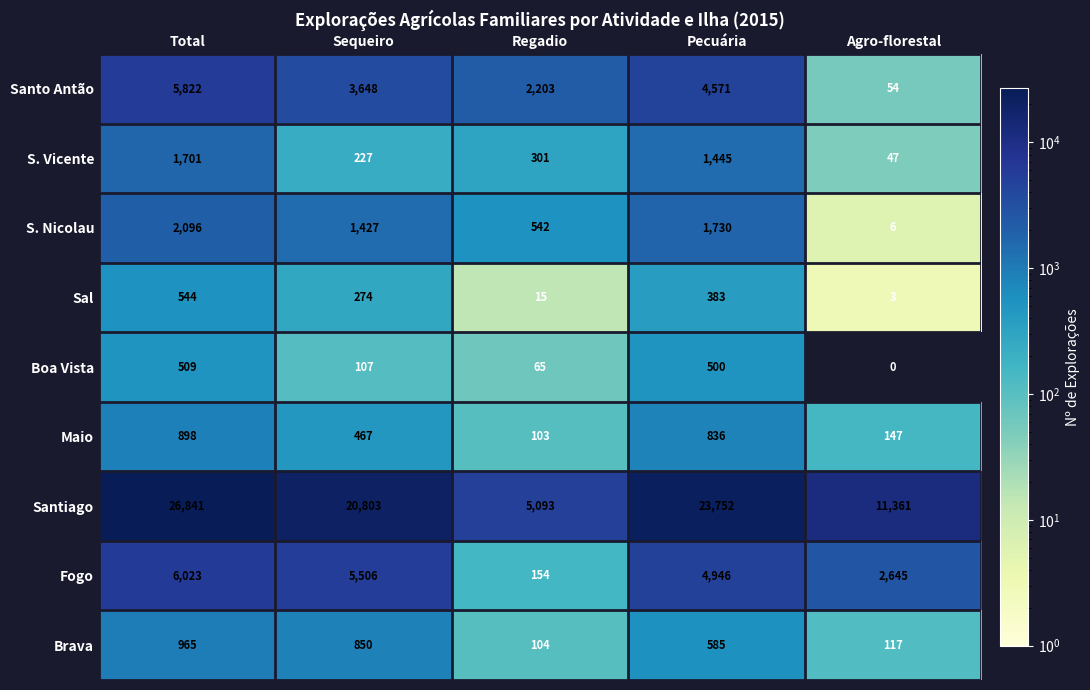

At which category does the chart reach its minimum across all series?

Agro-florestal